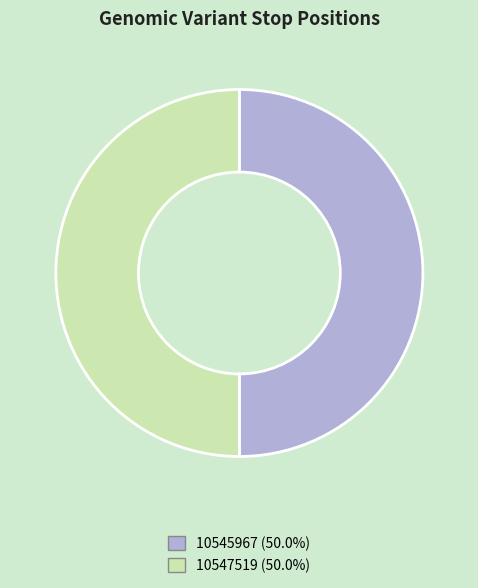

Approximately how many times larger is the value at 10545967 compared to 10547519?

1.0